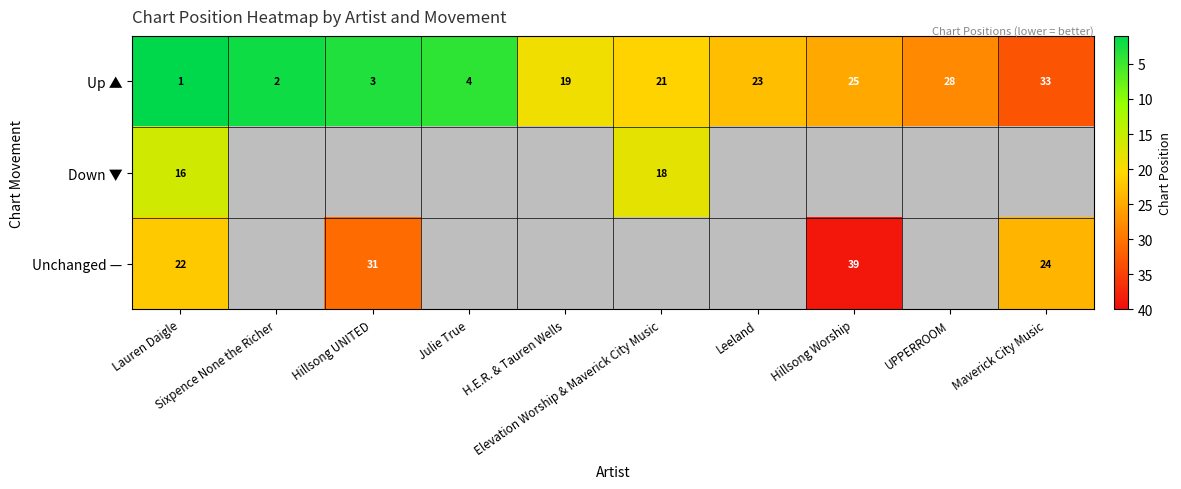

What is the difference between the maximum and minimum values in the Up ▲ series?

32